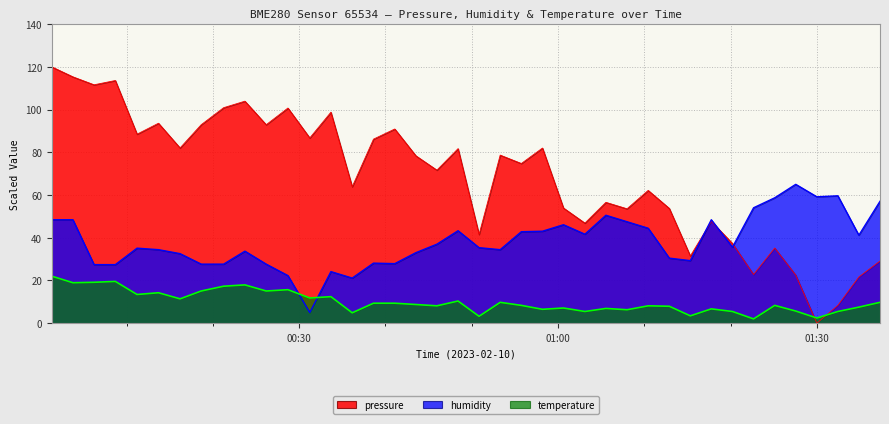

Is it true that temperature equals 3.9 at 2023-02-10T01:05:33?

False